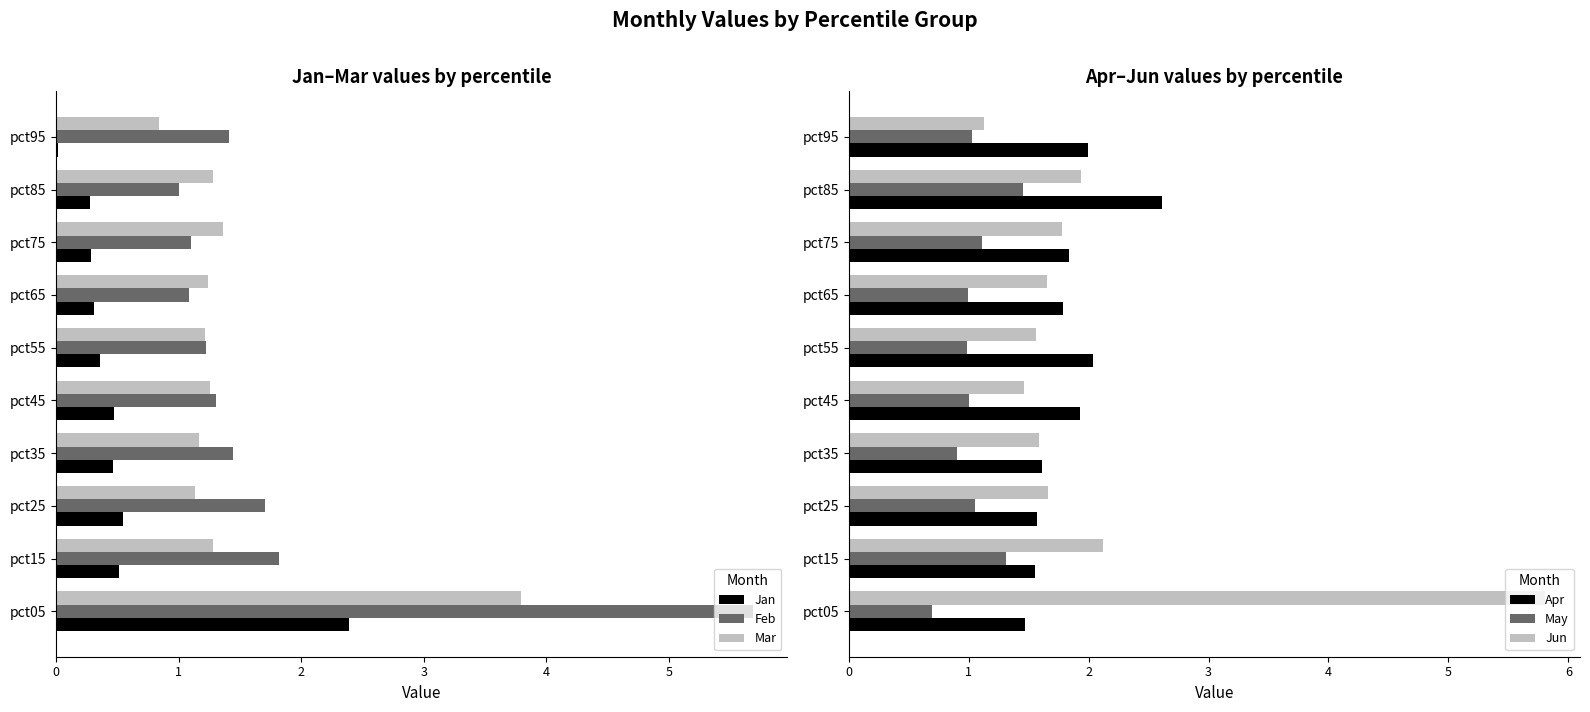

What is the difference between the maximum and minimum values in the Apr series?

1.1